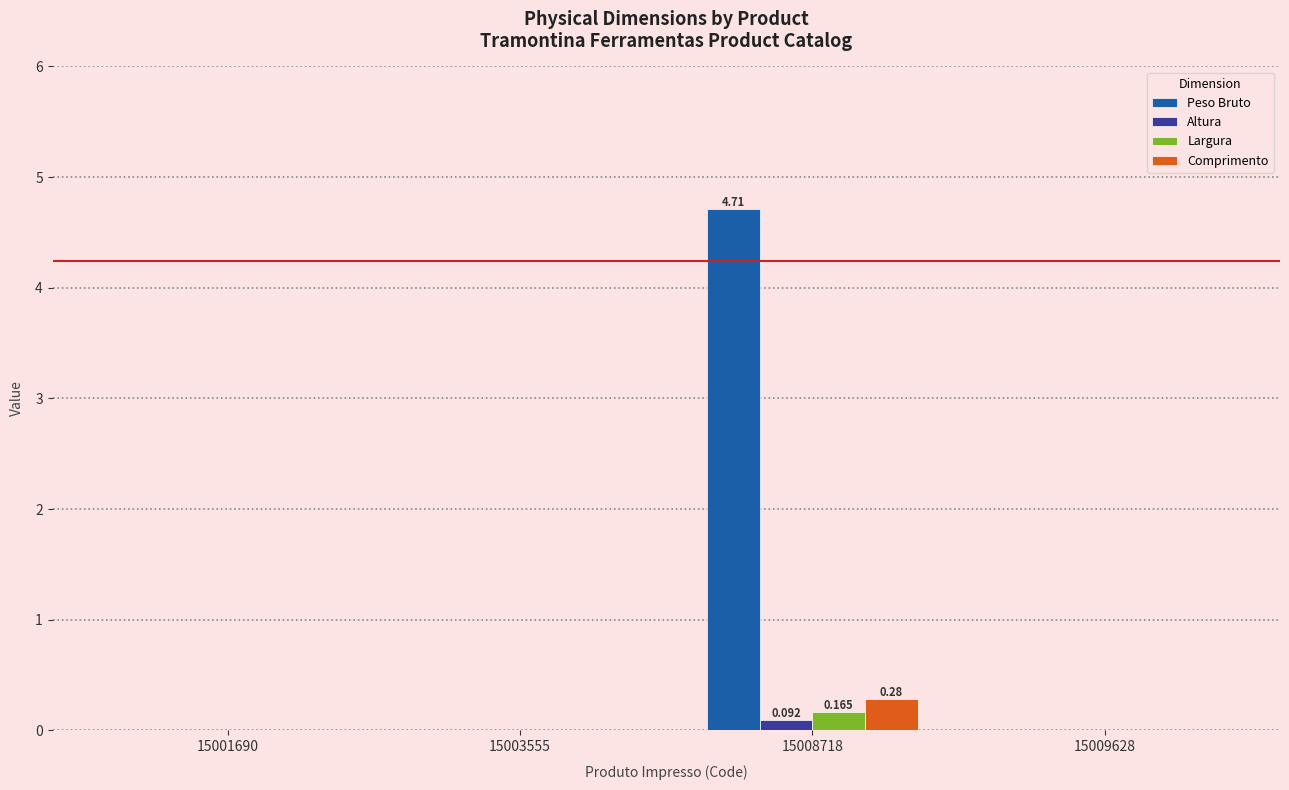

Which series has the largest total across all categories?

Peso Bruto